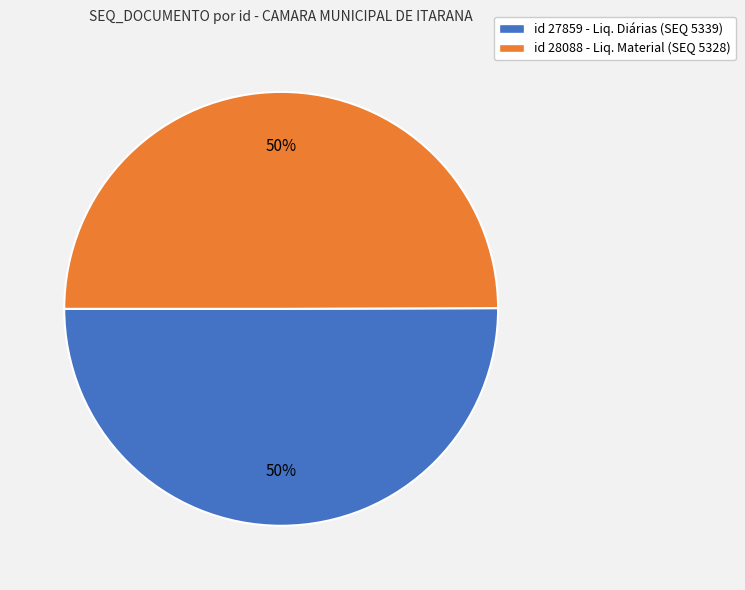

Which category accounts for the majority?

27859